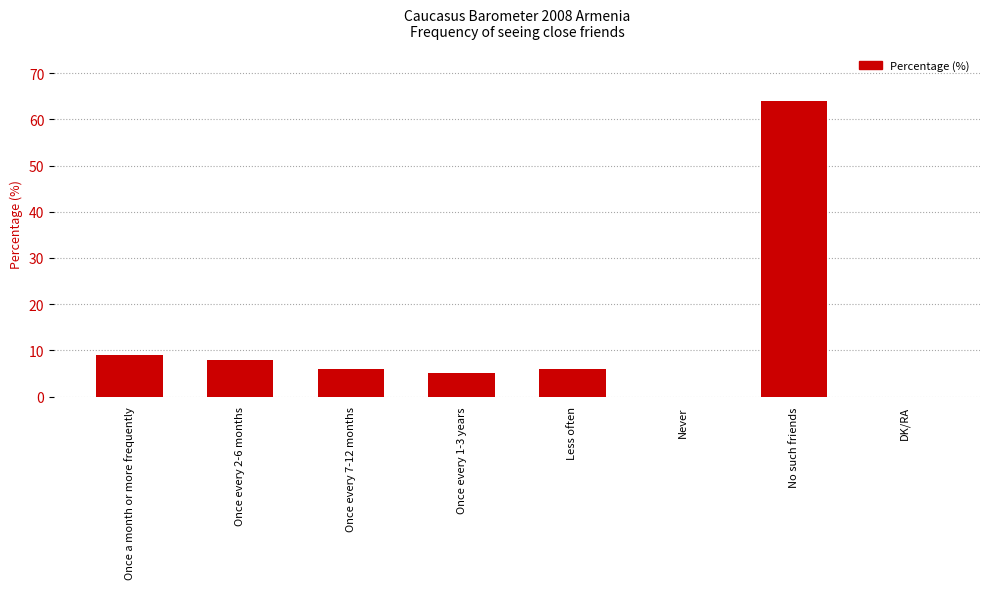

What is the sum of the values at DK/RA and Once every 7-12 months?

6